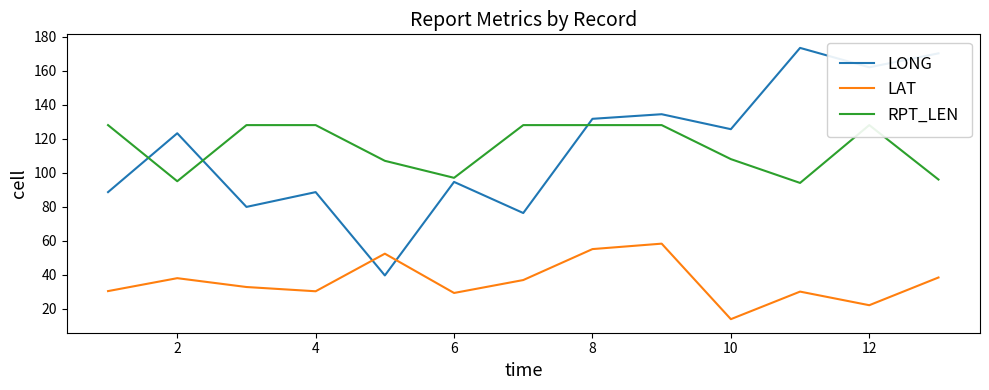

Read the LAT value at 2.

38.0